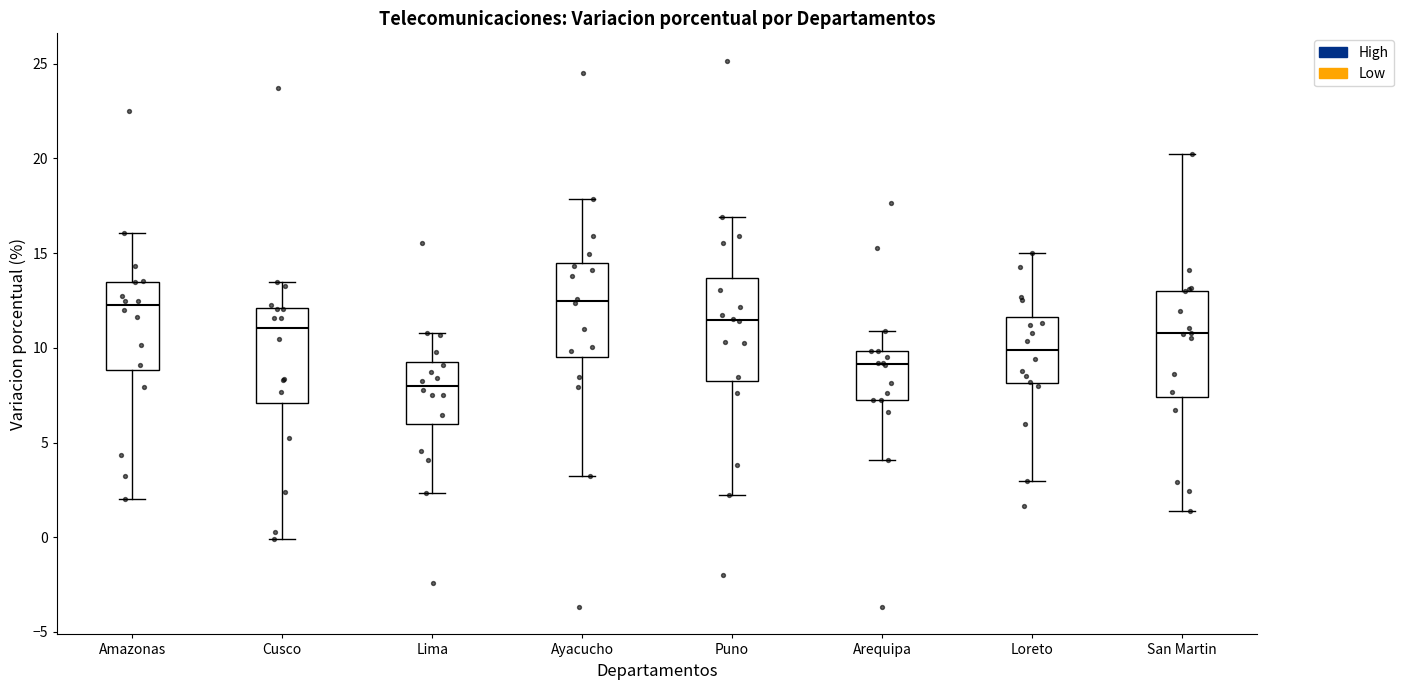

Which box's median line is the lowest?

Lima